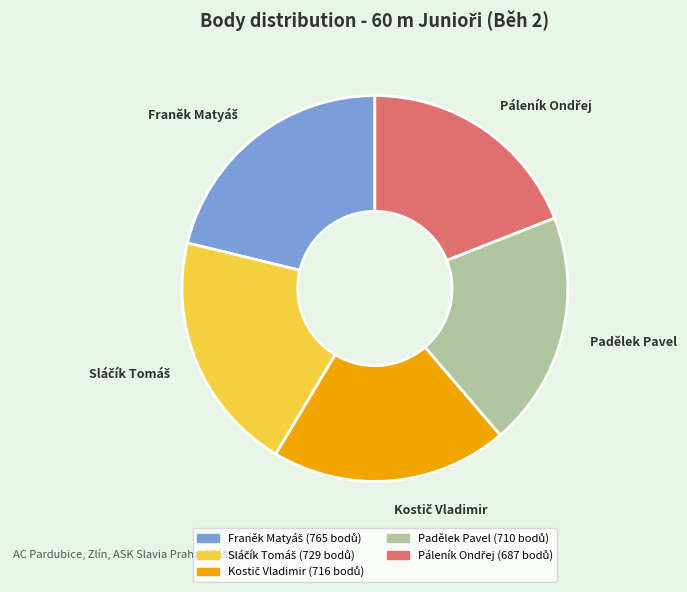

True or false: Padělek Pavel accounts for 20% of the total.

True